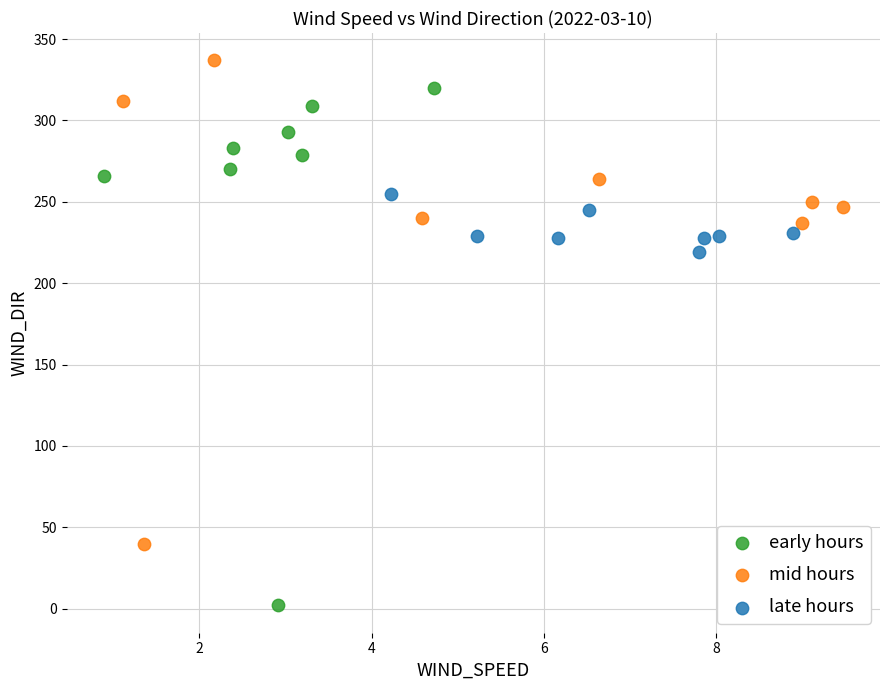

What are all the series names shown in the legend?

early hours, mid hours, late hours